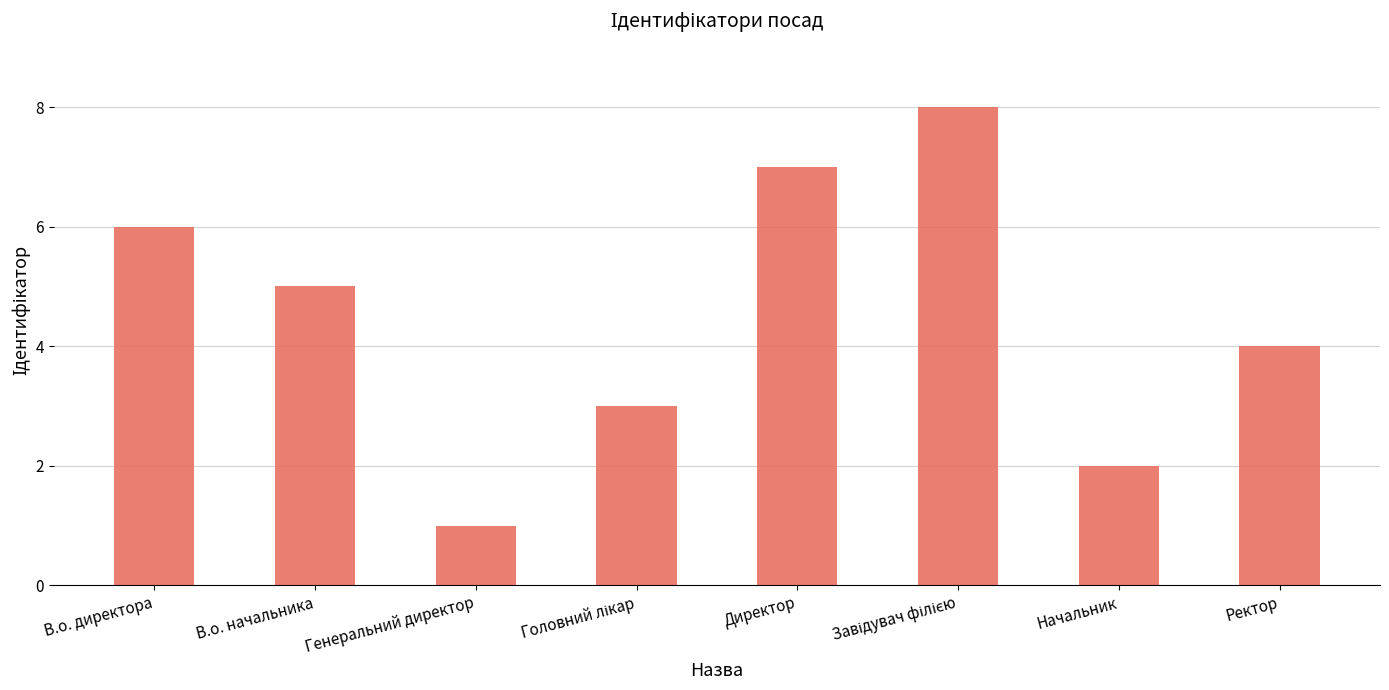

What is the change in value from В.о. начальника to Начальник?

-3